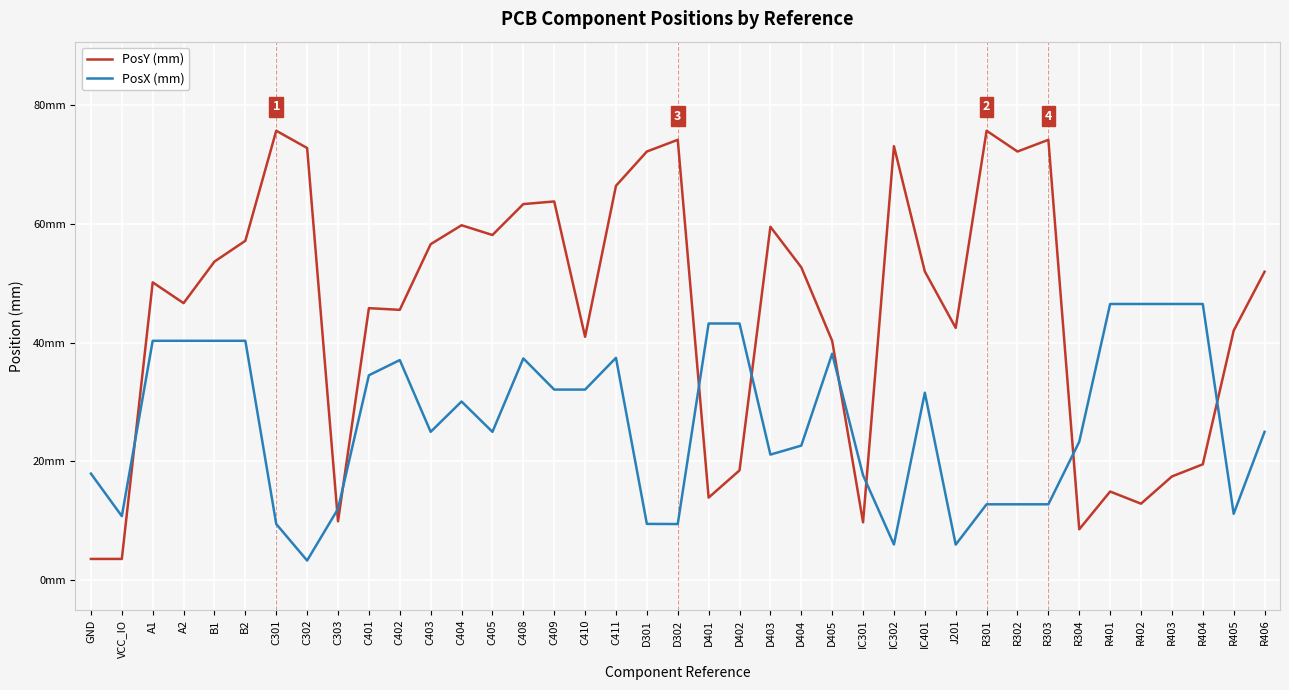

Does the chart display data point markers on the line(s)?

No